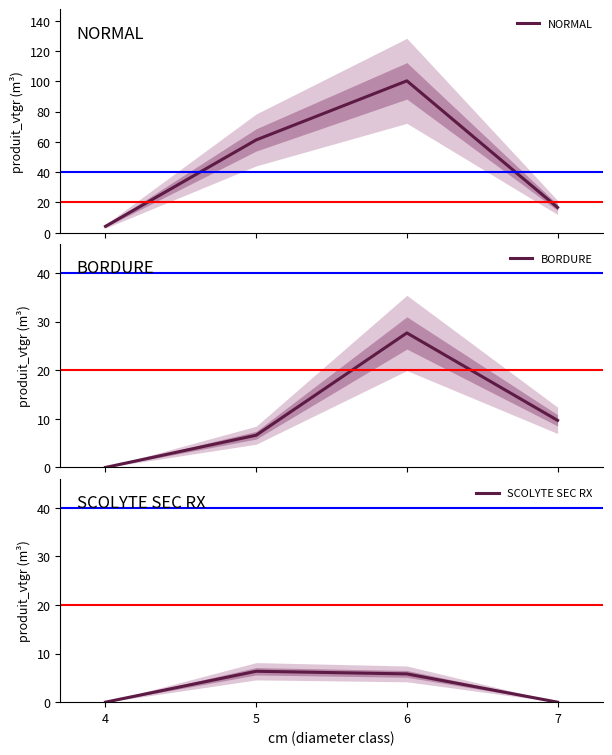

At which label does BORDURE reach its peak?

6